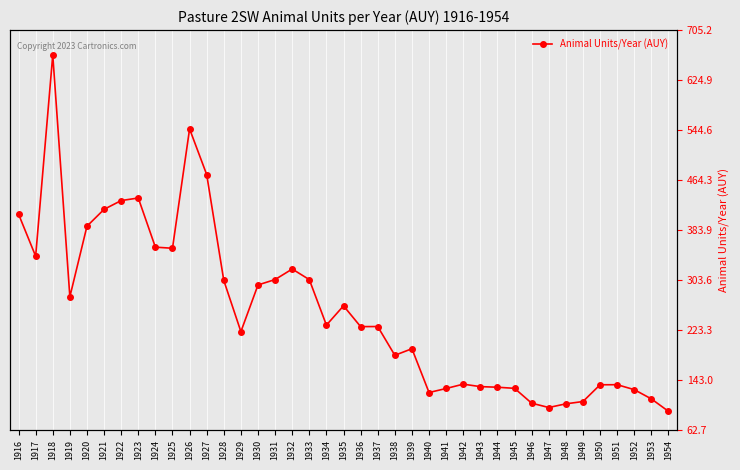

What is the difference between the second highest and minimum values?

453.7